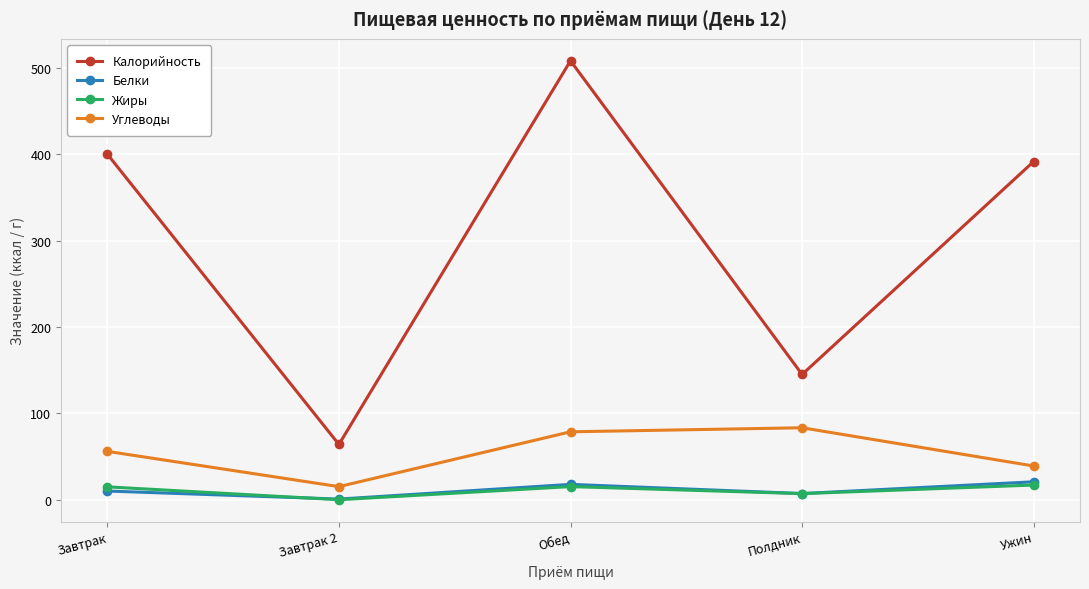

At which category is the sum across all series the highest?

Обед